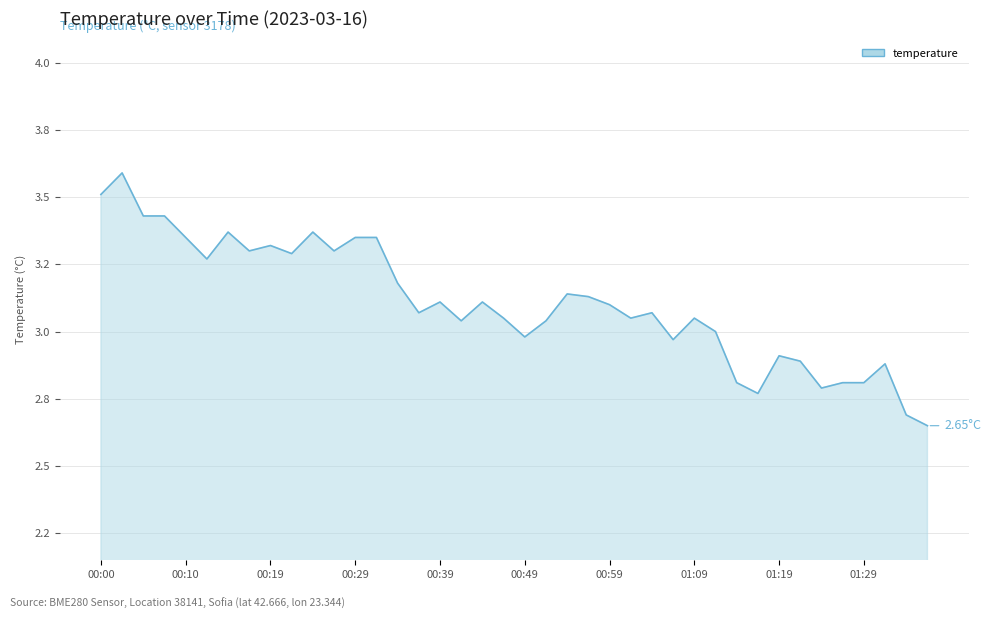

What is the smallest value displayed?

2.6